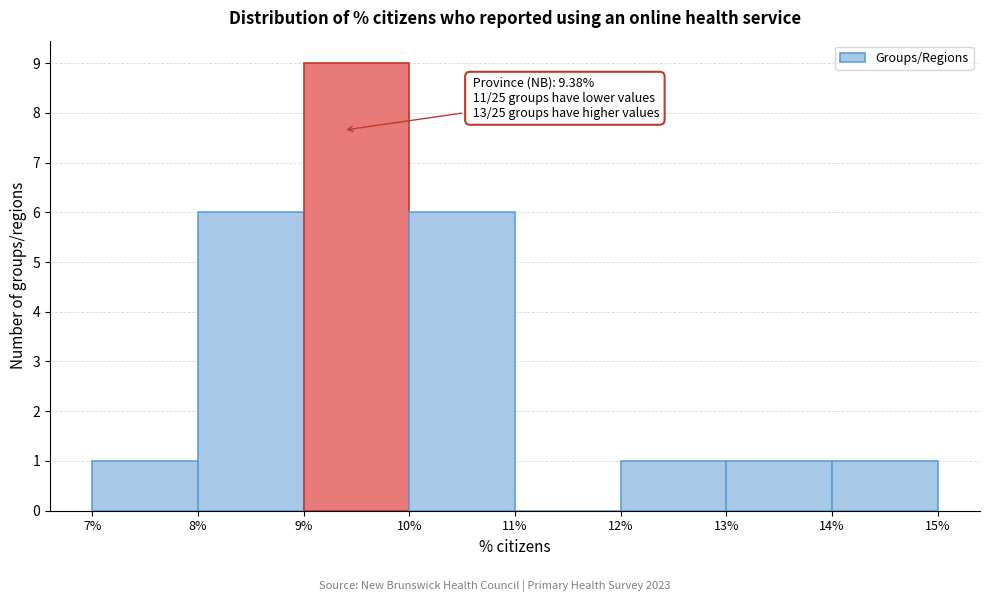

Over which range of the x-axis is the bar tallest?

9% to 10%